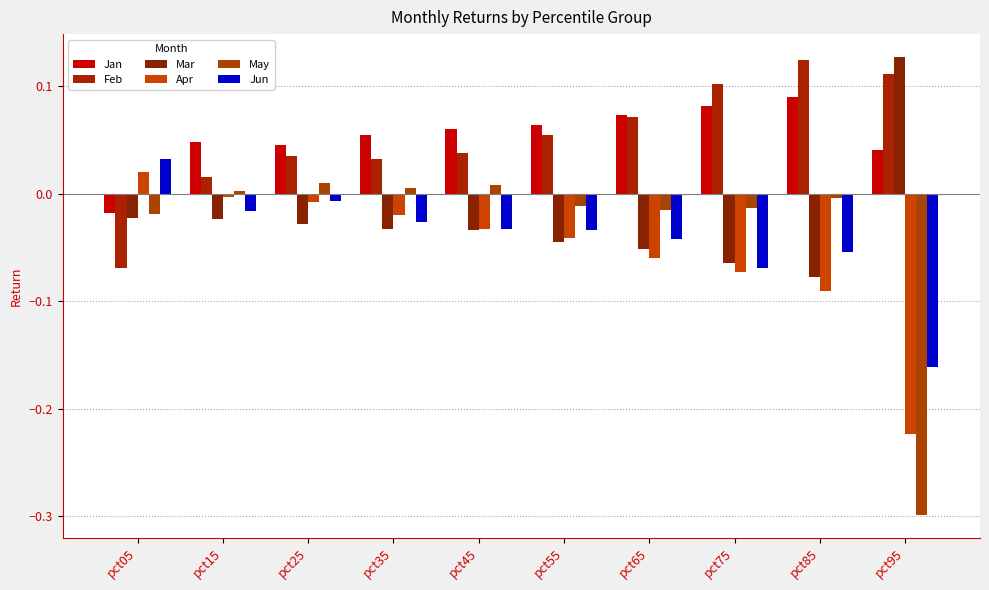

How many positive values does the Mar series have?

1